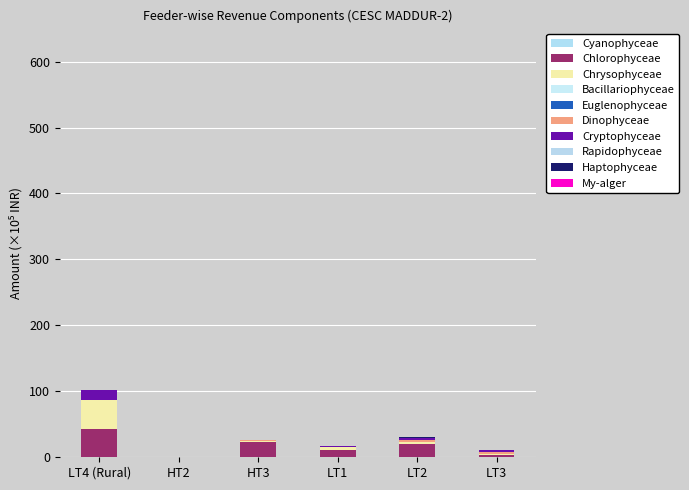

True or false: Chrysophyceae has a value of 2.9 at LT2.

True